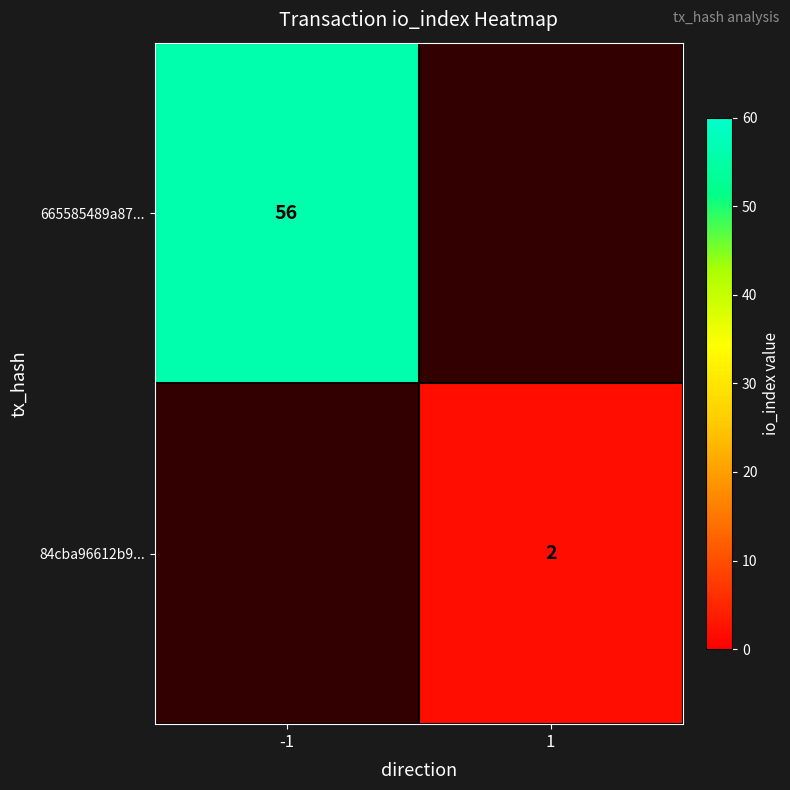

The value of 84cba96612b9... at 1 is 3. True or false?

False